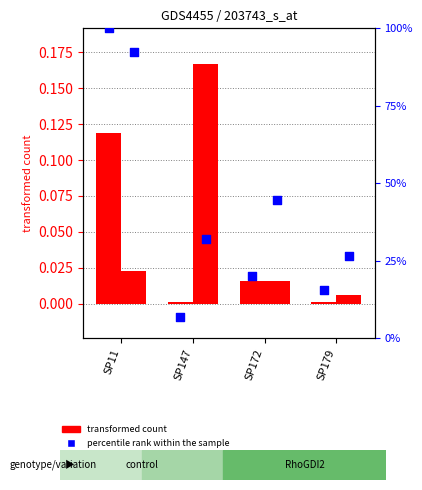

Which series has the largest total across all categories?

percentile rank within the sample